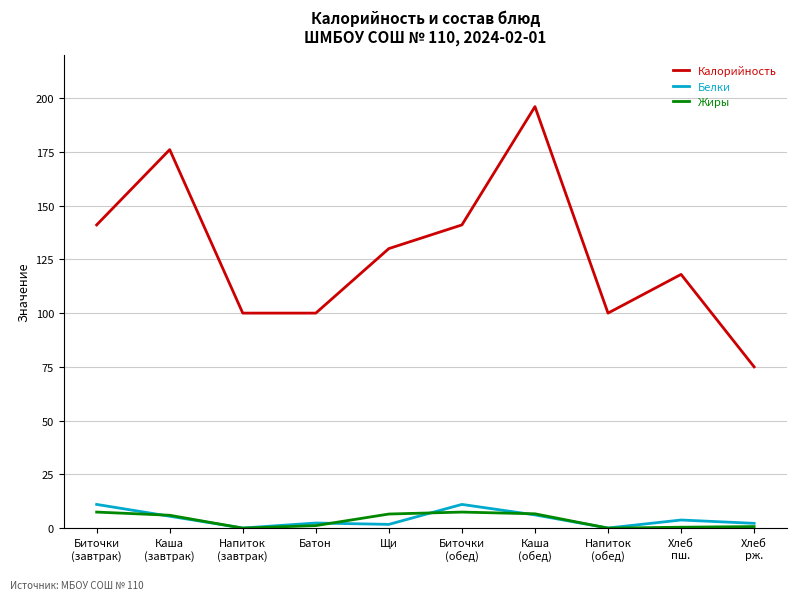

How many values in the Жиры series are below 6?

5